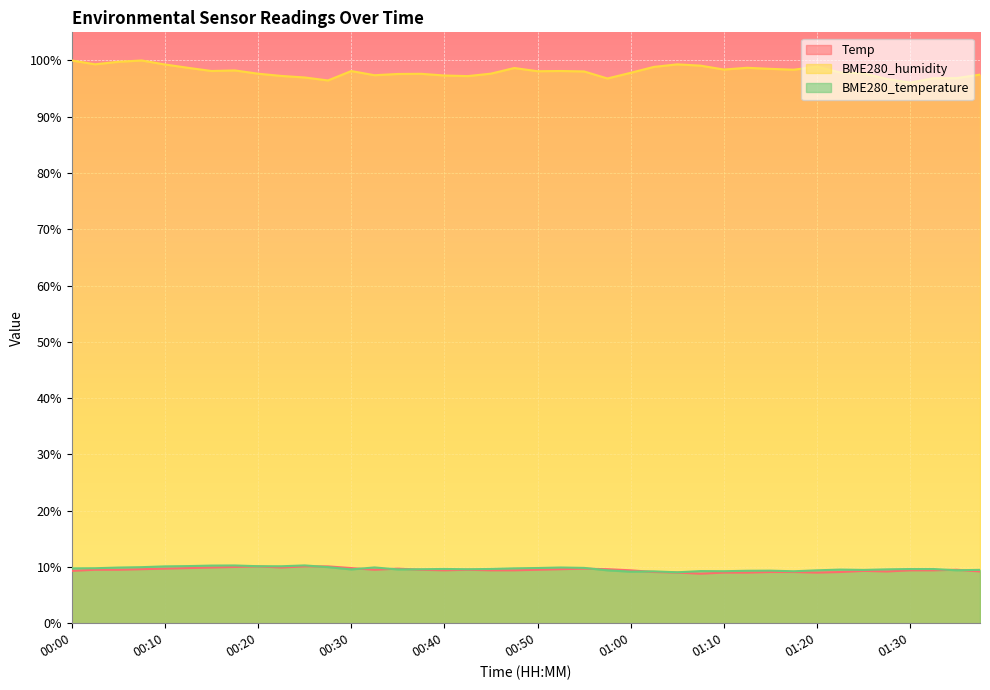

Reading left to right, what are all the values shown in this chart?

Temp: 9.3	9.5	9.5	9.6	9.7	9.8	9.9	10.0	10.1	9.9	10.1	10.1	9.8	9.5	9.7	9.5	9.4	9.5	9.4	9.4	9.5	9.6	9.7	9.6	9.4	9.1	9.0	8.8	9.0	9.0	9.1	9.1	9.0	9.1	9.3	9.2	9.4	9.4	9.5	9.2
BME280_humidity: 100.0	99.3	99.8	100.0	99.3	98.7	98.1	98.2	97.7	97.2	97.0	96.5	98.1	97.4	97.6	97.6	97.3	97.2	97.7	98.7	98.1	98.1	98.0	96.8	97.8	98.9	99.3	99.1	98.4	98.7	98.5	98.4	98.9	97.9	97.7	96.7	96.1	96.8	96.9	97.5
BME280_temperature: 9.8	9.8	9.9	10.0	10.1	10.2	10.2	10.3	10.1	10.1	10.3	10.0	9.6	9.9	9.6	9.6	9.6	9.6	9.6	9.8	9.8	9.9	9.8	9.4	9.2	9.2	9.1	9.3	9.2	9.3	9.3	9.2	9.4	9.5	9.5	9.6	9.6	9.6	9.4	9.5